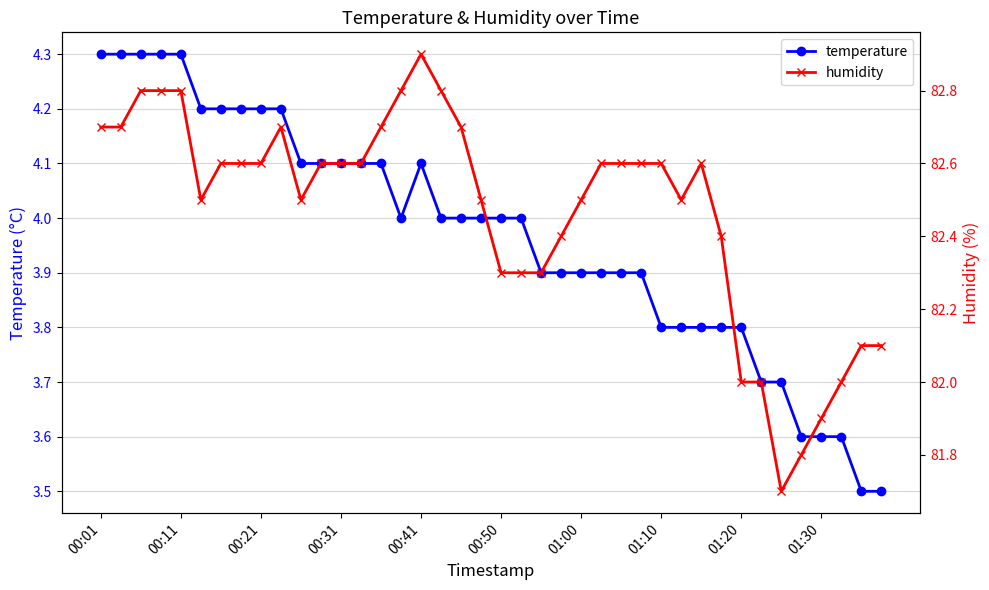

True or false: humidity has a value of 29.6 at 27.

False